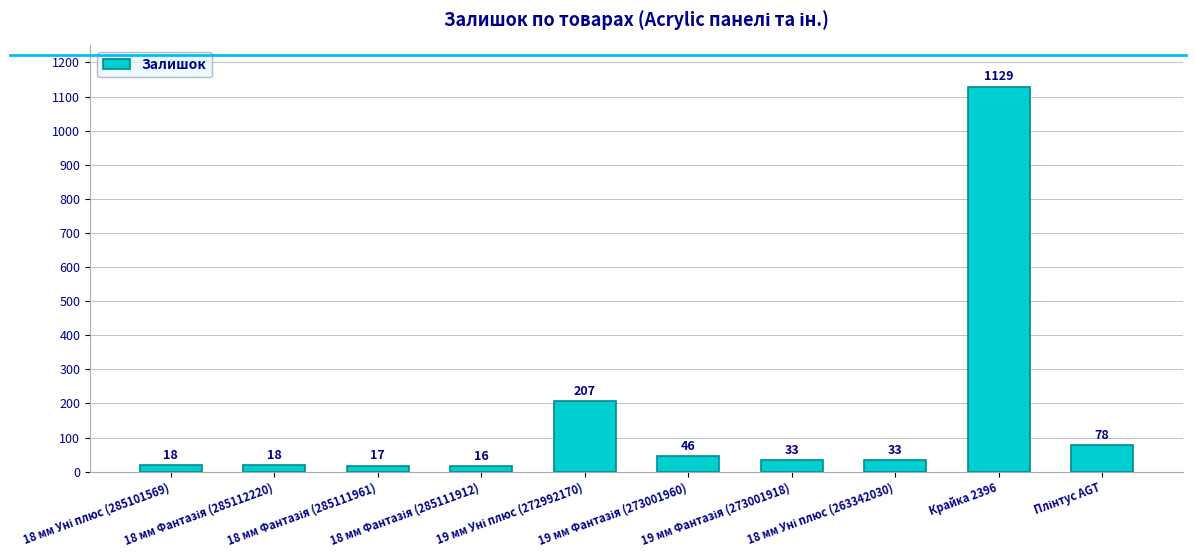

What is the value of the 9th bar from the left?

1129